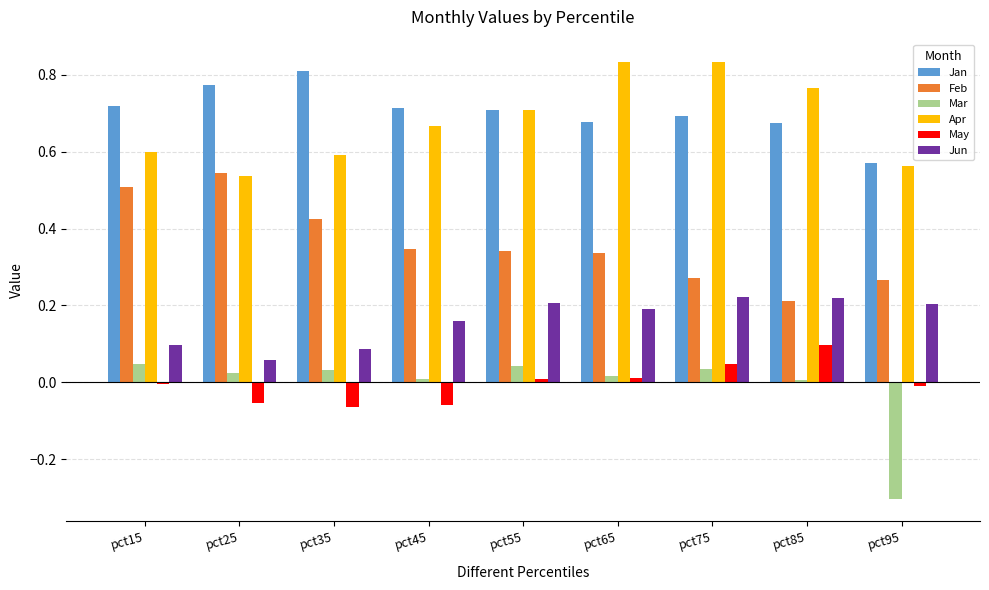

The value of Jan at pct25 is 0.8. True or false?

True